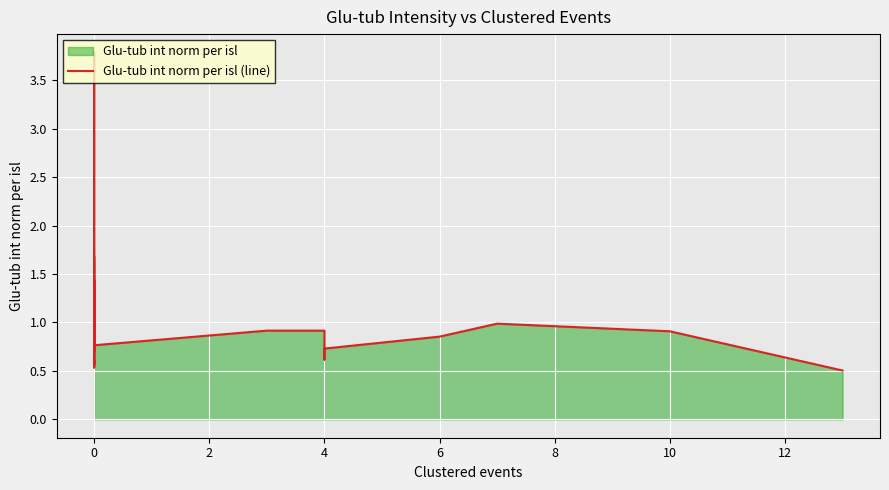

Reading right to left, what are all the values shown in this chart?

0.5	0.9	1.0	0.9	0.7	0.6	0.9	0.9	0.8	1.0	0.8	1.0	1.1	1.3	0.6	1.7	1.2	0.8	0.9	0.8	0.8	3.8	1.9	0.7	0.6	0.6	0.6	0.5	0.6	1.4	0.6	0.5	0.6	1.3	0.7	0.9	1.4	1.1	0.8	1.6